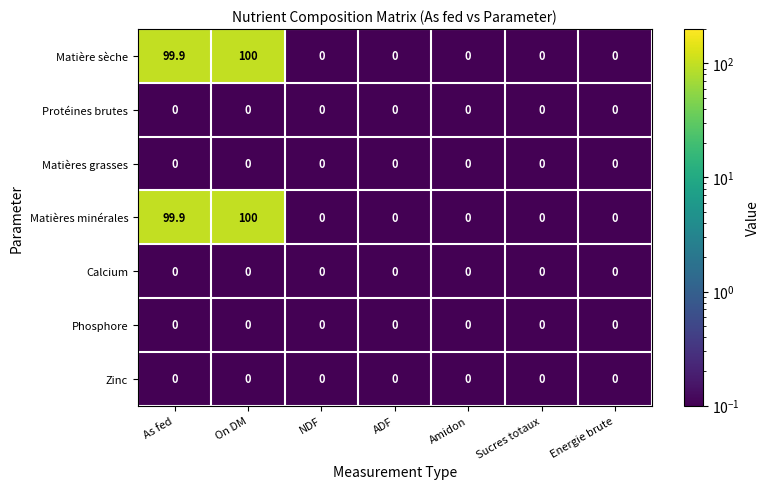

At which category is the sum across all series the highest?

On DM